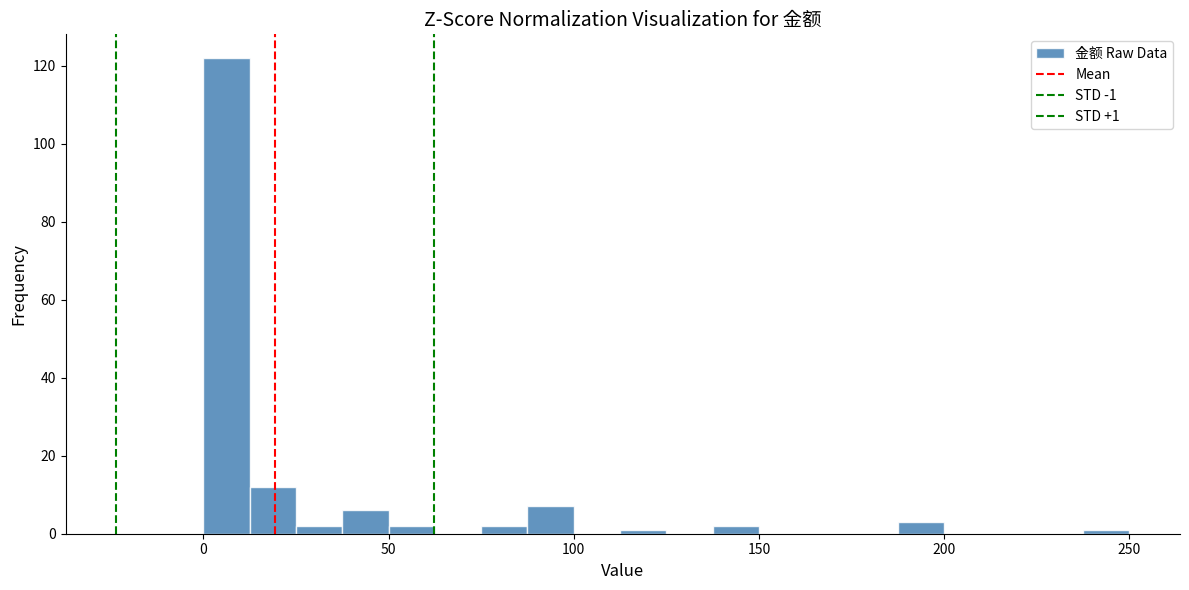

Around what value on the x-axis is the tallest bar? Give the approximate position of its centre, as read against the axis.

5